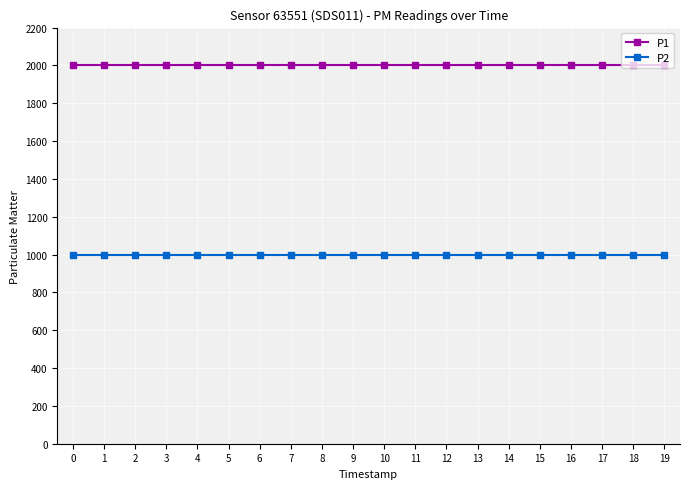

How many distinct data groups are displayed?

2